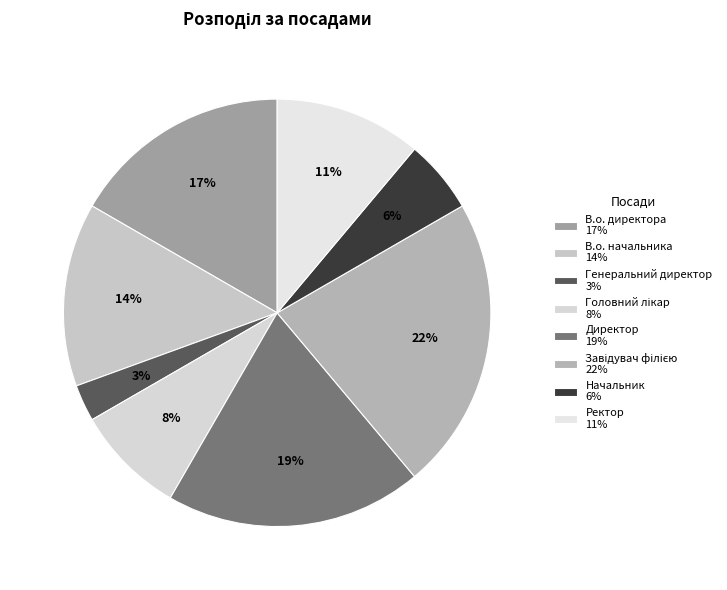

How many slices are in this pie chart?

8